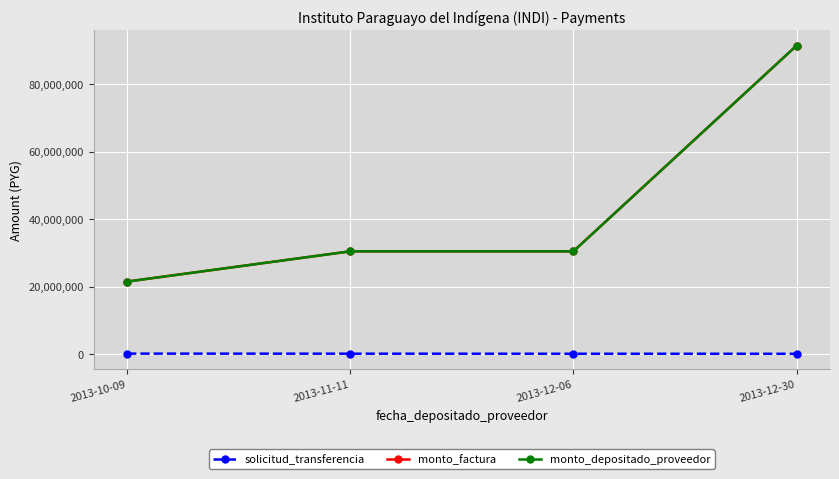

Does the chart display data point markers on the line(s)?

Yes